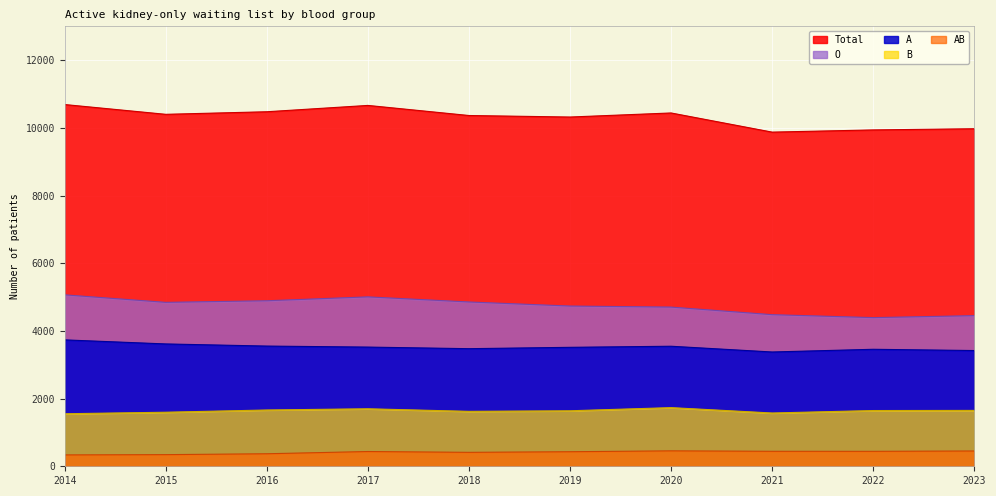

The O series shows 2282 at 2022. True or false?

False